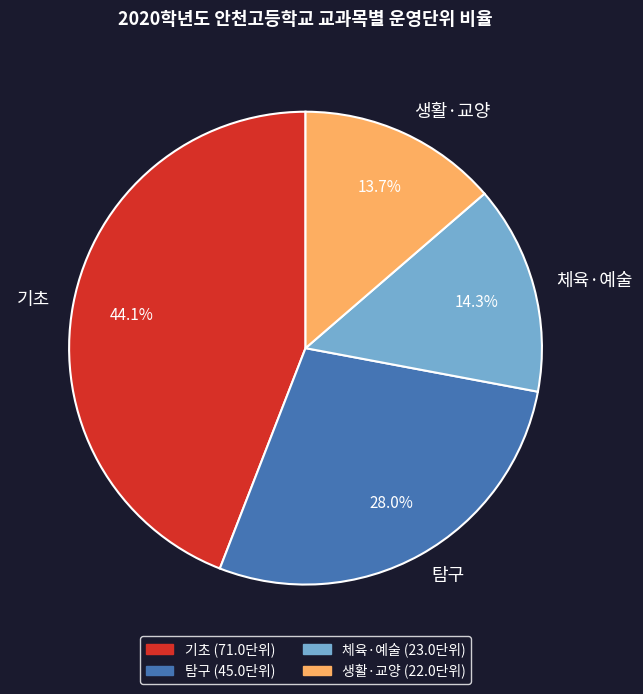

Rank the categories by value from lowest to highest.

생활·교양, 체육·예술, 탐구, 기초